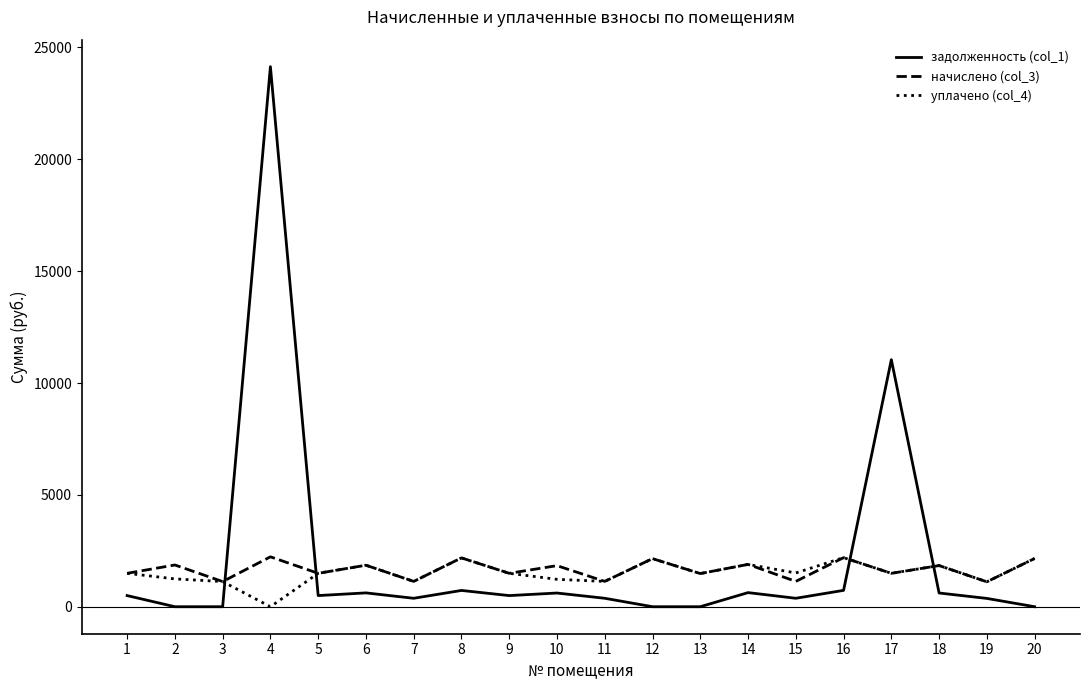

At which label does начислено (col_3) first exceed 1836?

2